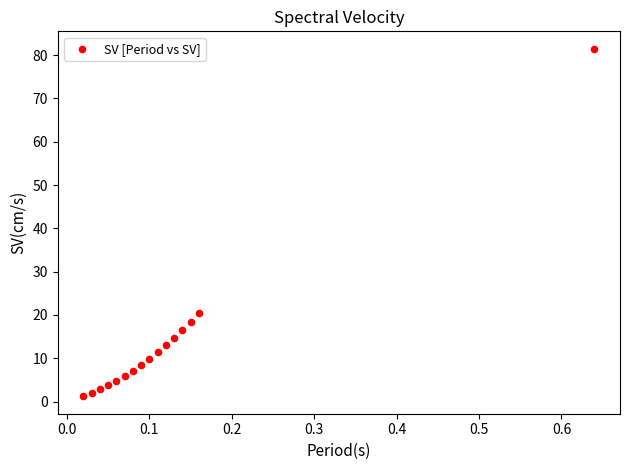

What Y value in the scatter plot is closest to 41?

20.4